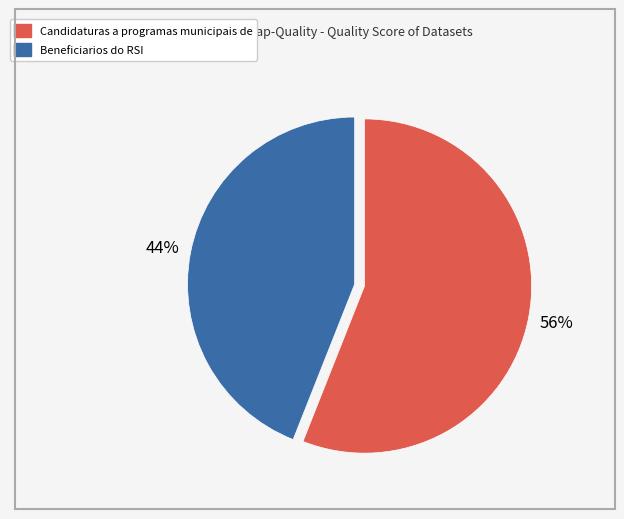

Rank the categories by value from highest to lowest.

Candidaturas a programas municipais de, Beneficiarios do RSI